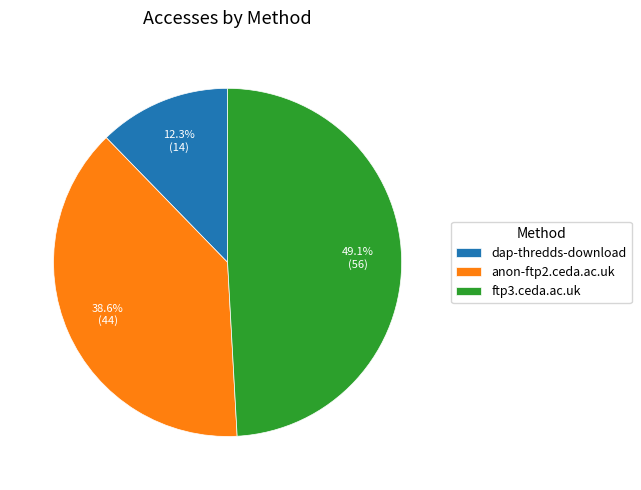

True or false: ftp3.ceda.ac.uk accounts for 49% of the total.

True